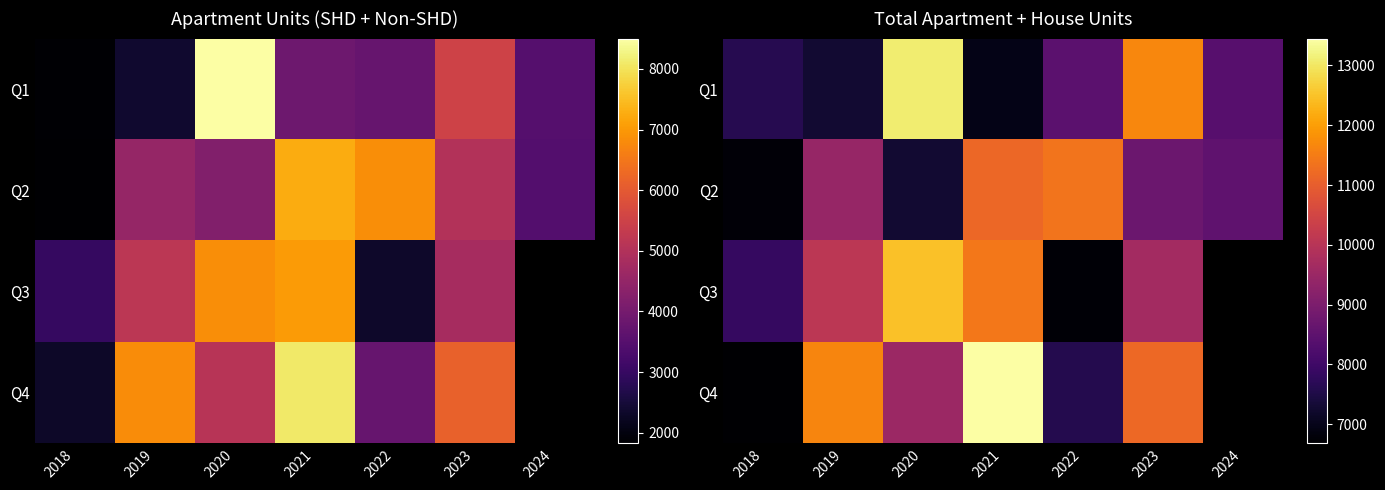

Which series has the largest total across all categories?

Q1